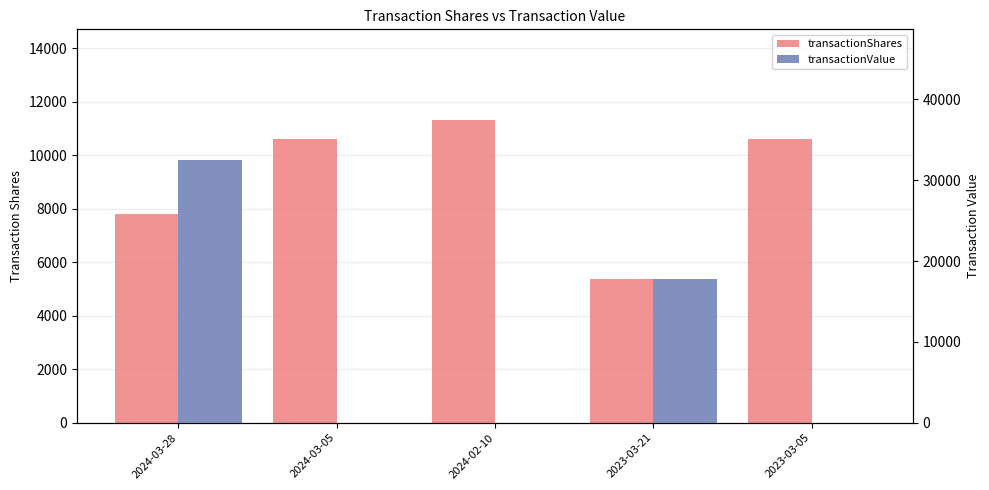

What is the difference between the maximum and minimum values in the transactionShares series?

5937